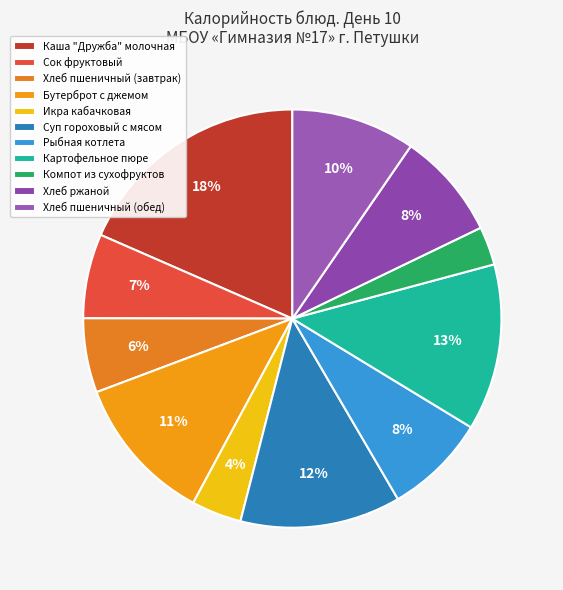

What is the smallest slice in the pie chart?

Компот из сухофруктов